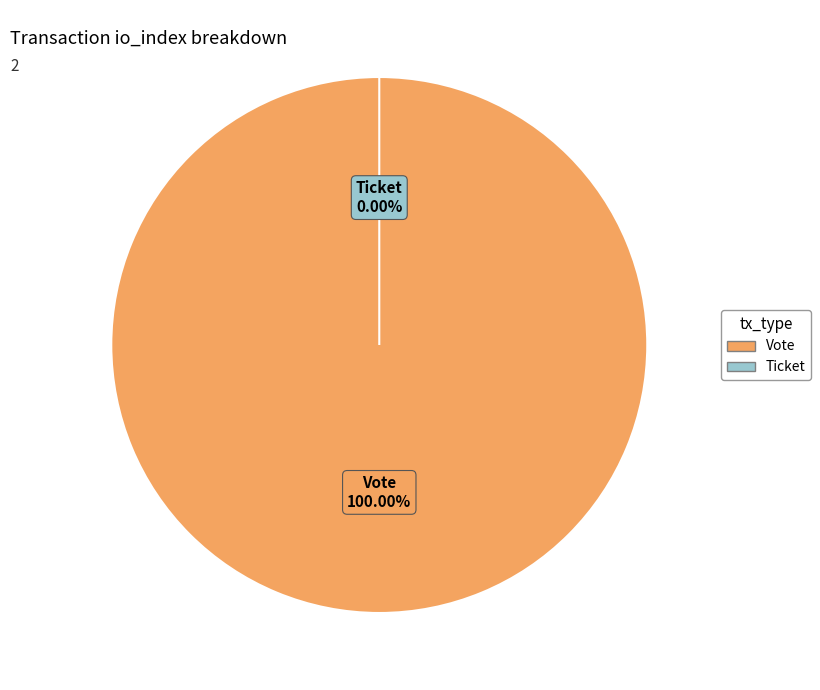

True or false: Ticket accounts for 0% of the total.

True